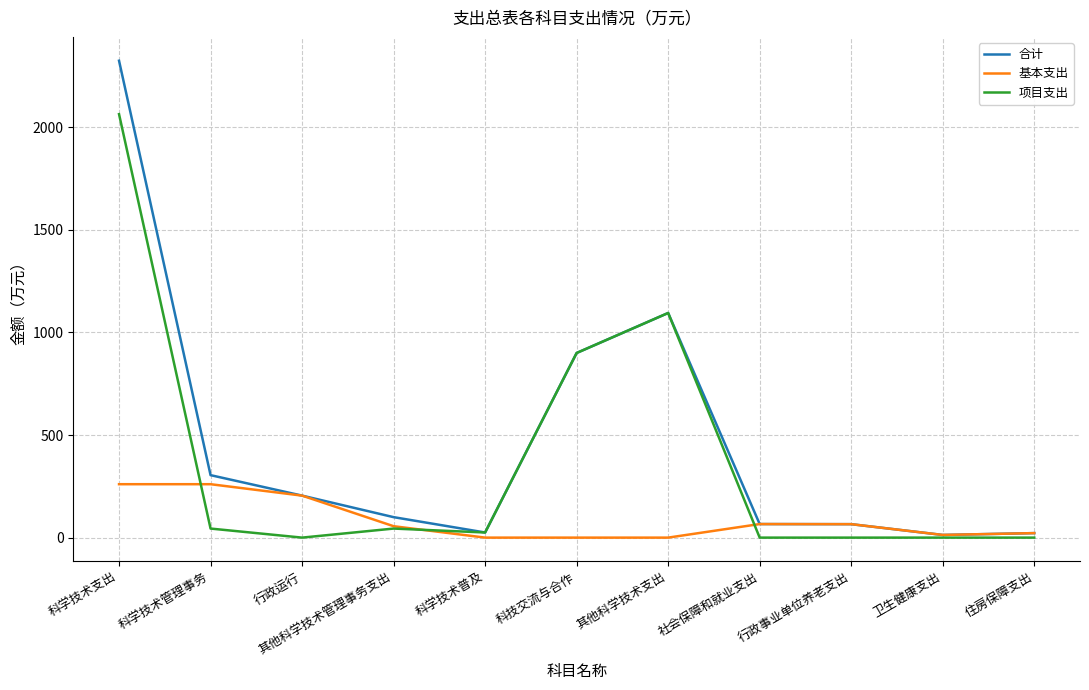

How many lines are shown in the chart?

3